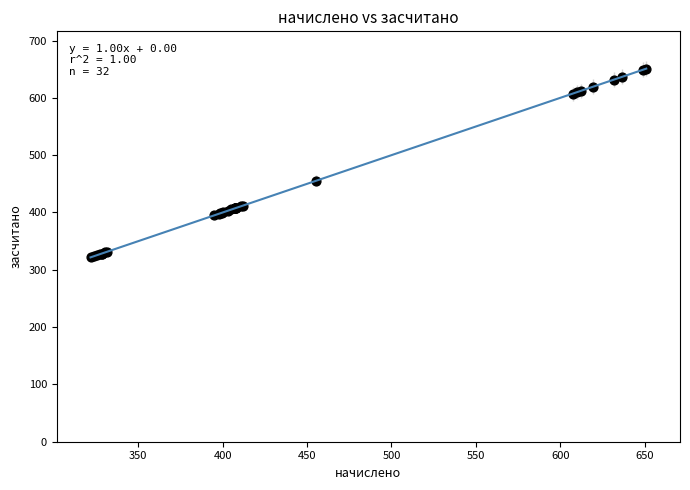

What Y value in the scatter plot is closest to 486?

455.5